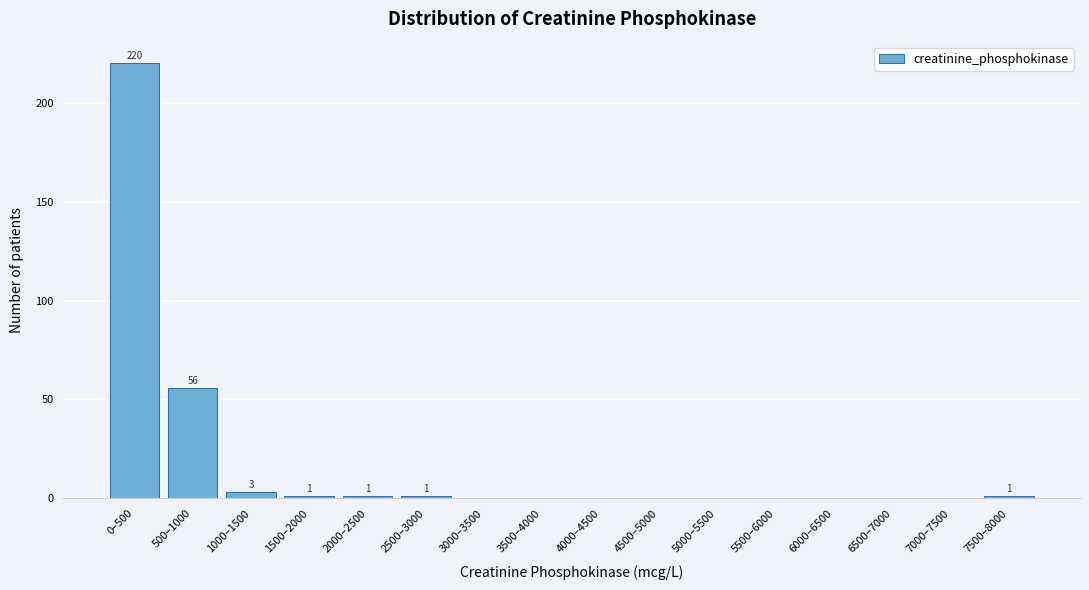

Reading left to right, extract all data points from this chart.

0–500=220	500–1000=56	1000–1500=3	1500–2000=1	2000–2500=1	2500–3000=1	3000–3500=0	3500–4000=0	4000–4500=0	4500–5000=0	5000–5500=0	5500–6000=0	6000–6500=0	6500–7000=0	7000–7500=0	7500–8000=1